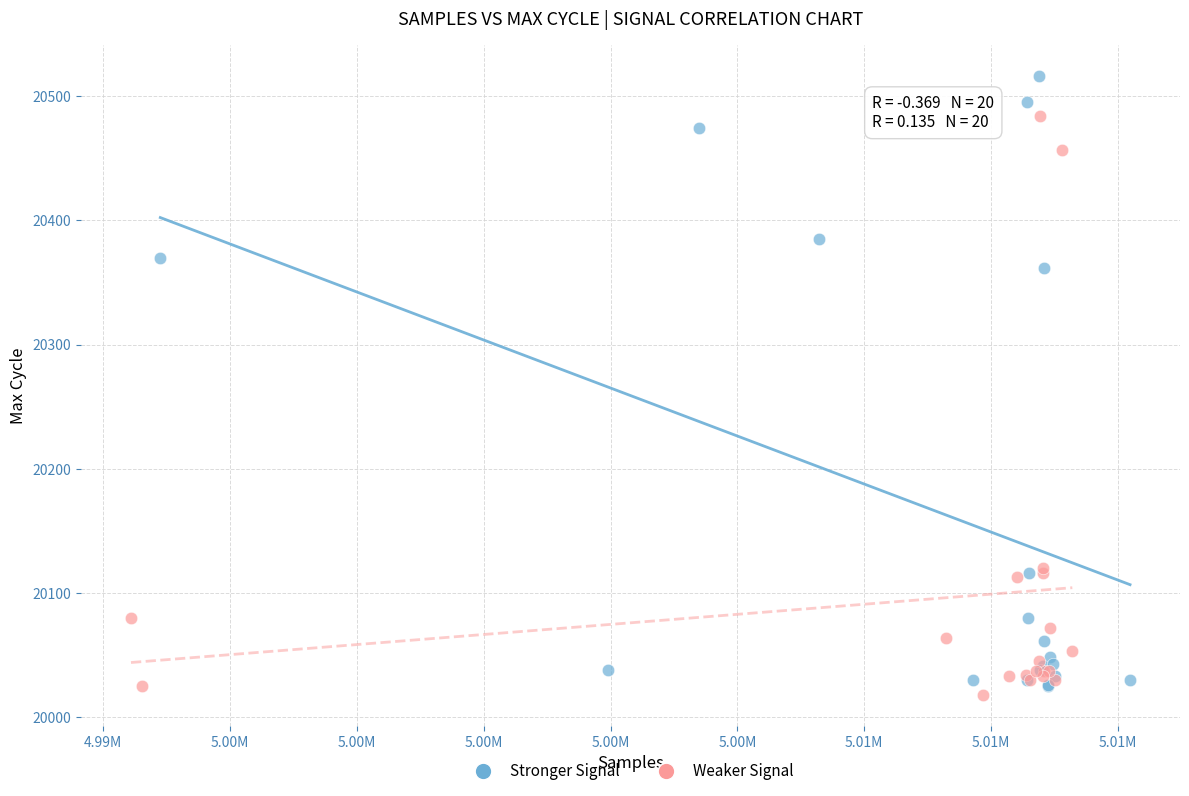

Which series has the largest Y range (max minus min)?

Stronger Signal